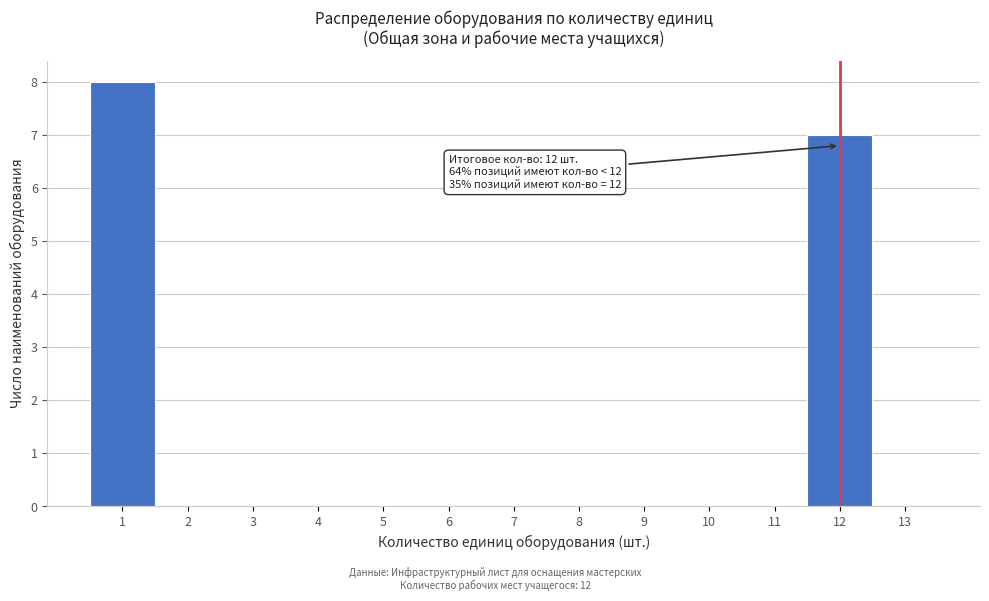

Over which range of the x-axis is the bar tallest?

0.5 to 1.5